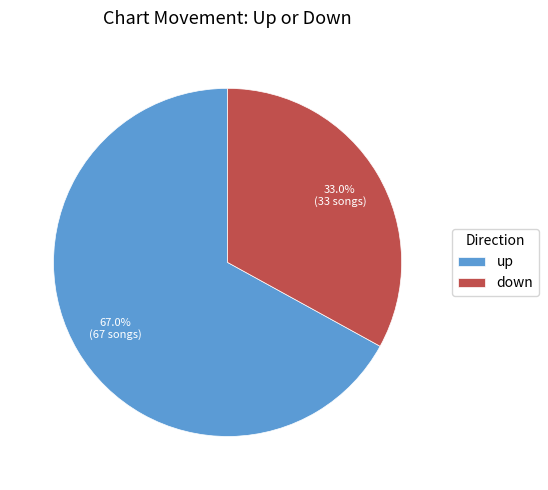

To the nearest percent, what is the difference between the down and up slice percentages?

34%